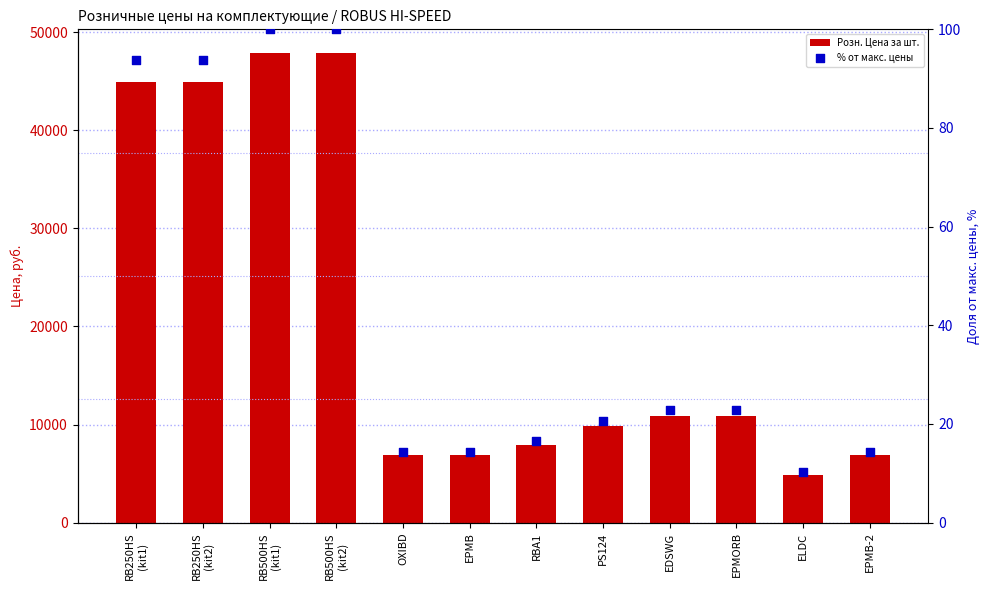

At which category is the sum across all series the highest?

RB500HS
(kit1)